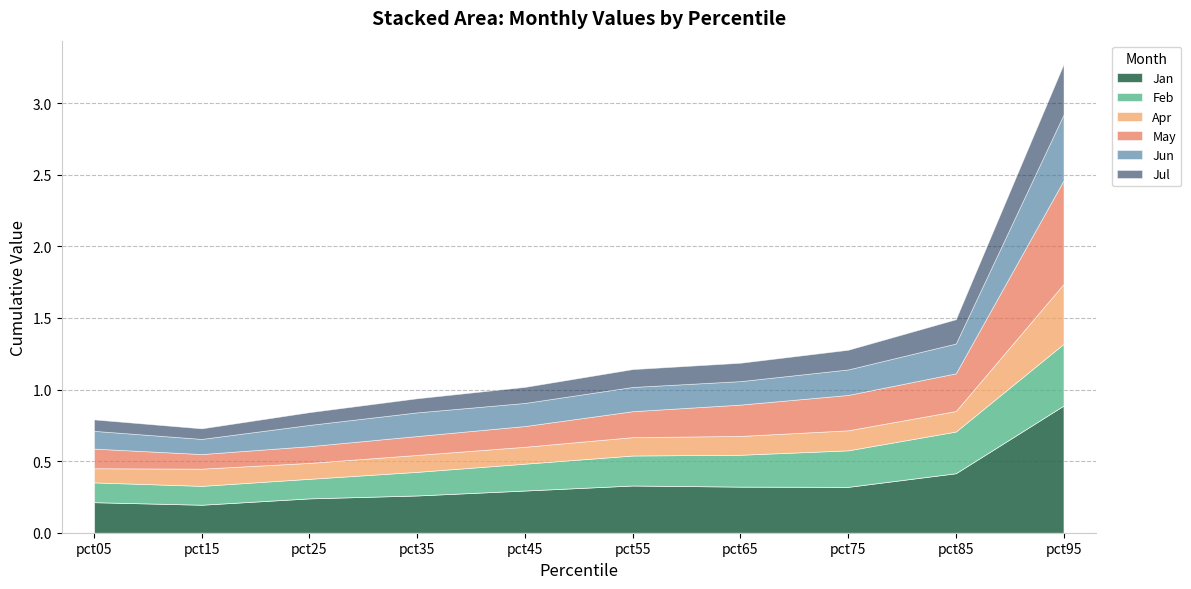

What is the difference between the maximum and second lowest values in the Jul series?

0.3